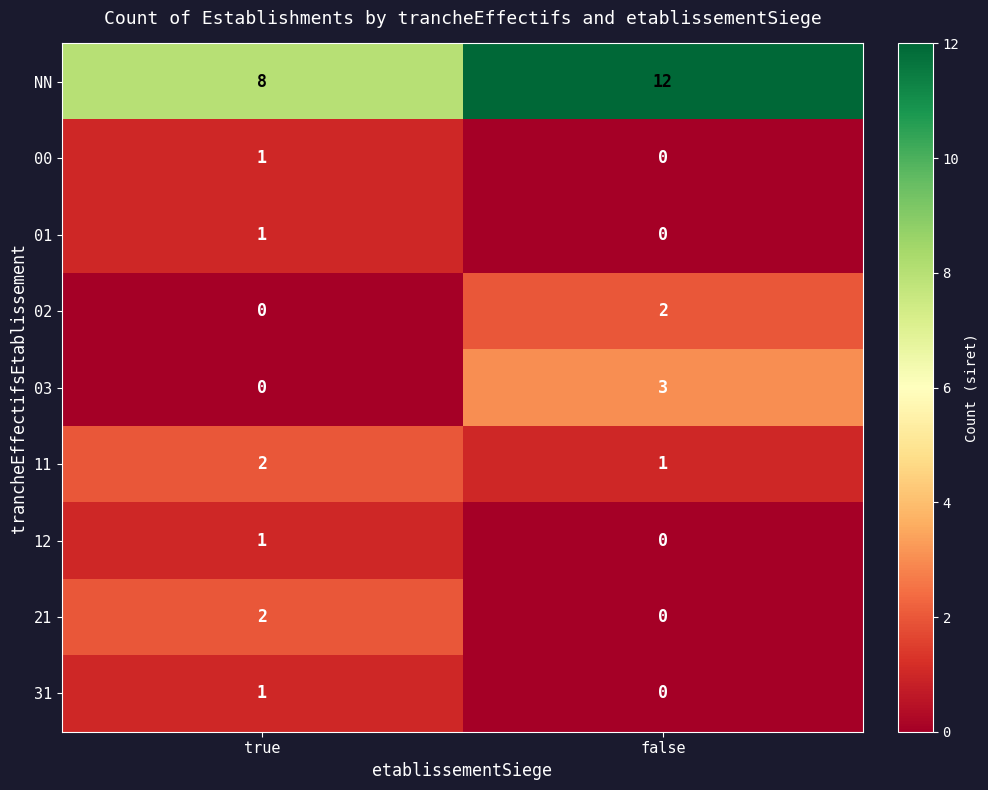

How many positive values does the 02 series have?

1